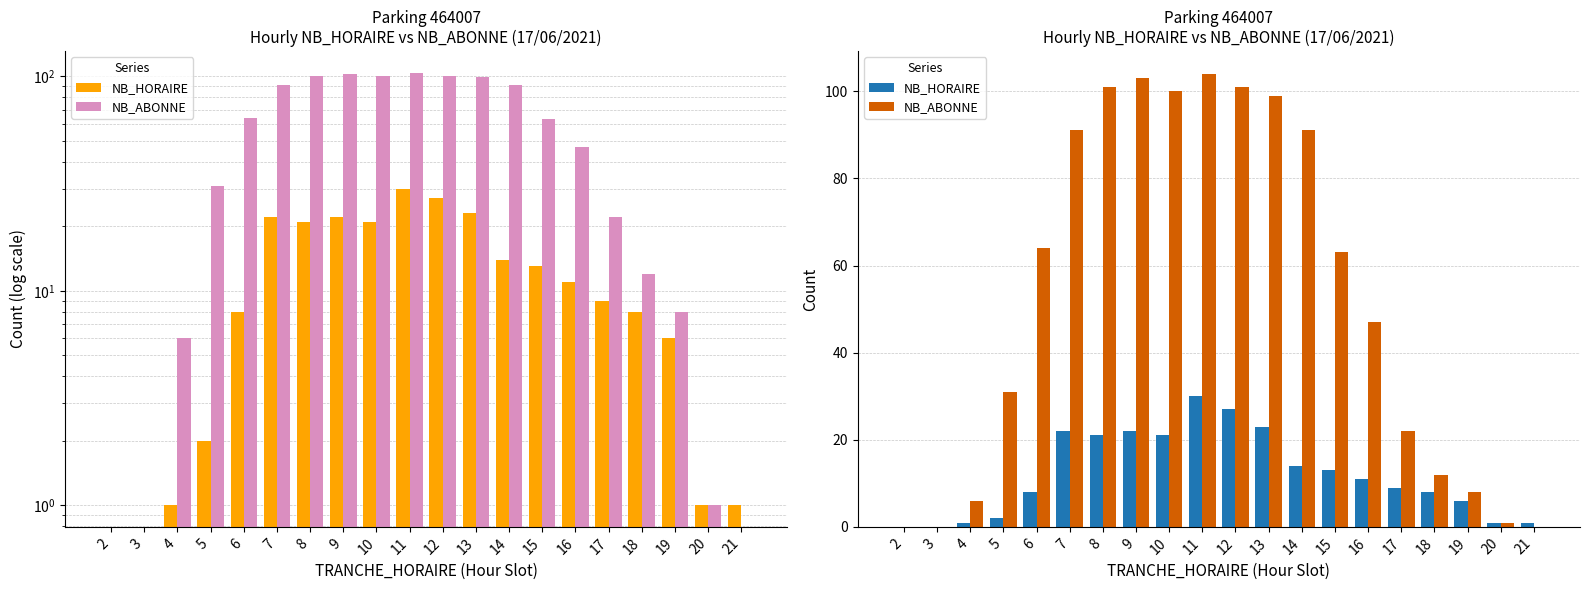

How many bars are there in each group?

2